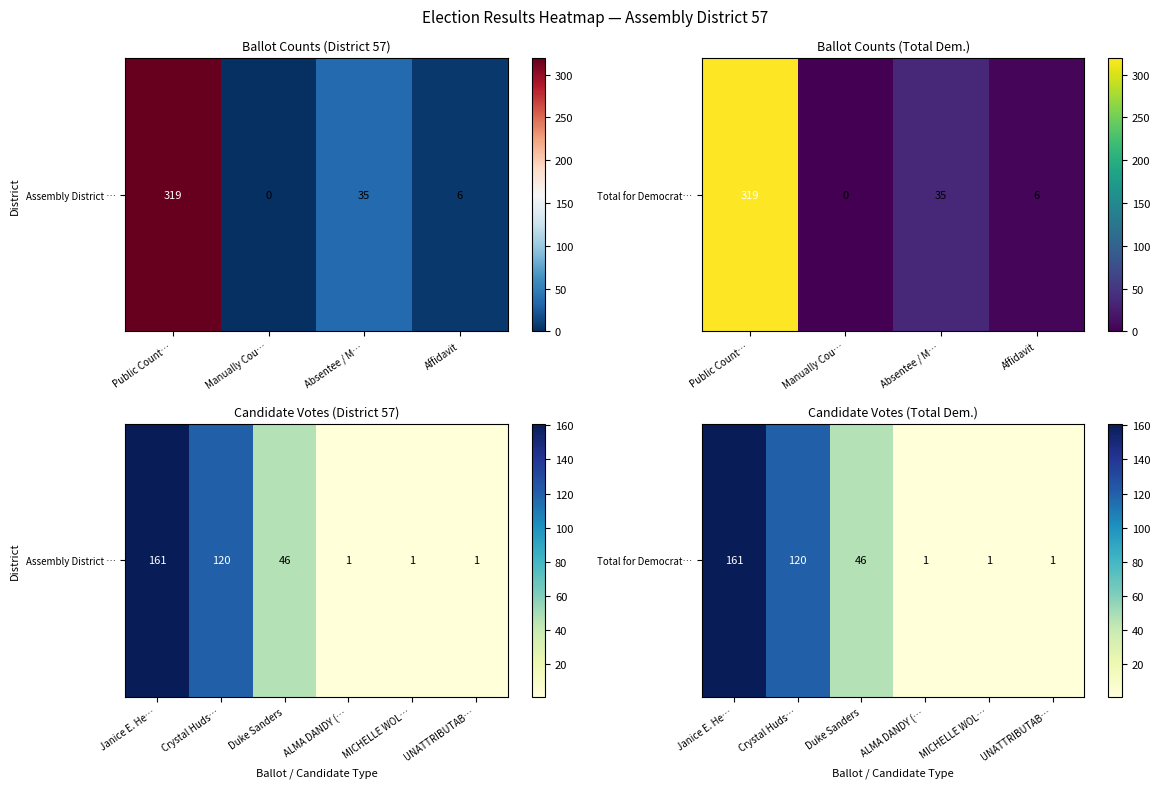

How many data points are above 46?

2